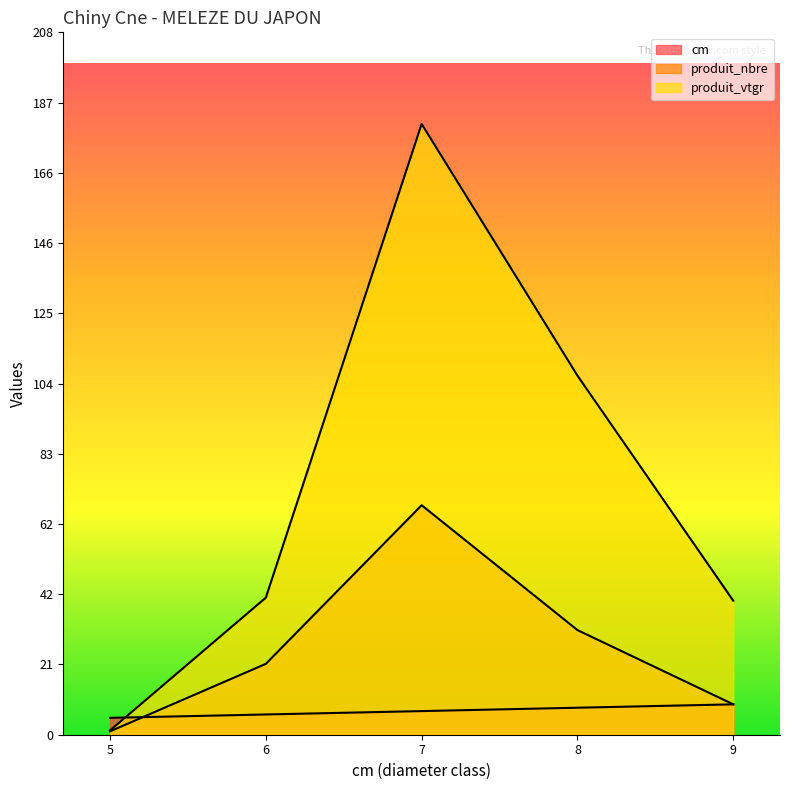

Reading left to right, extract all data points from this chart.

cm: 5.0	6.0	7.0	8.0	9.0
produit_nbre: 1.0	21.0	68.0	31.0	9.0
produit_vtgr: 1.3	40.6	181.0	106.4	39.7